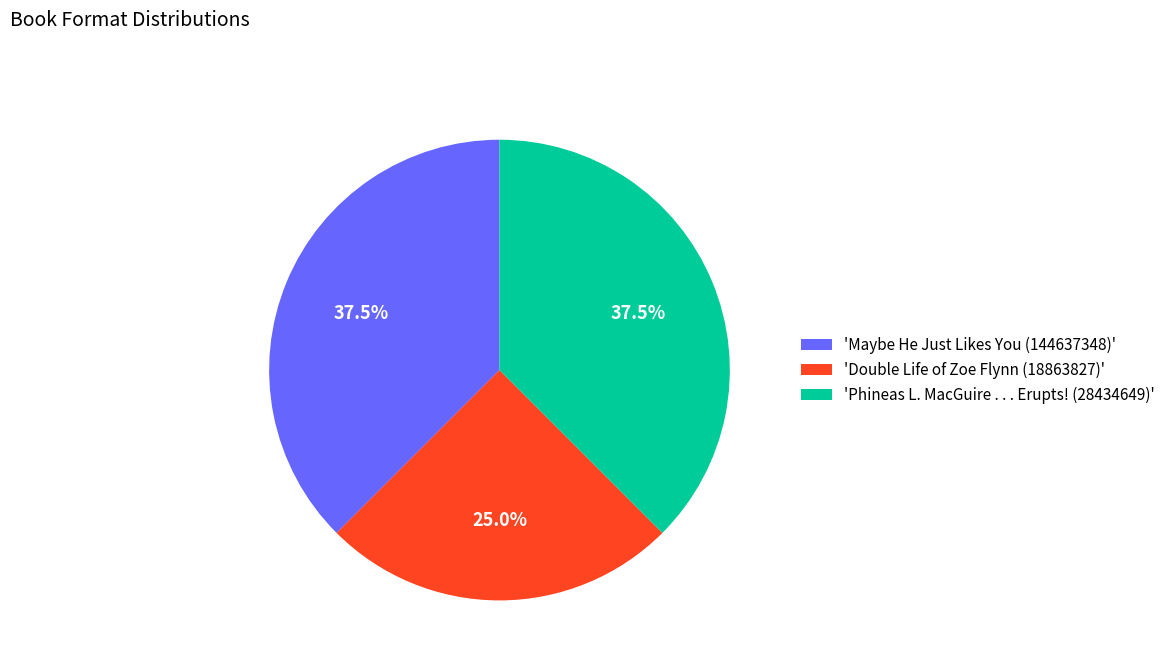

Which slice is the smallest?

'Double Life of Zoe Flynn (18863827)'